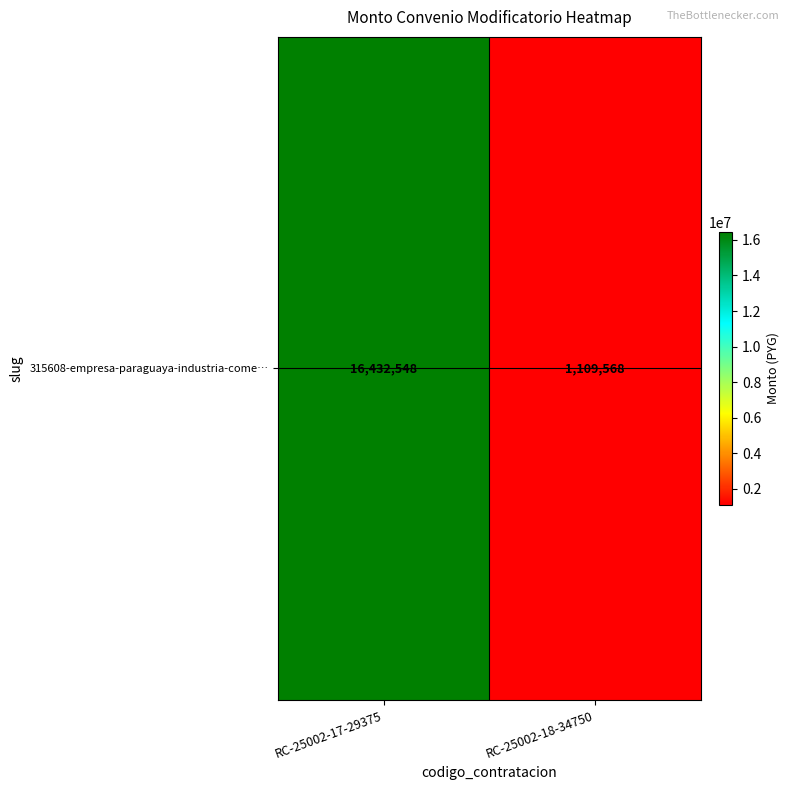

List the labels in order of value, smallest first.

RC-25002-18-34750, RC-25002-17-29375